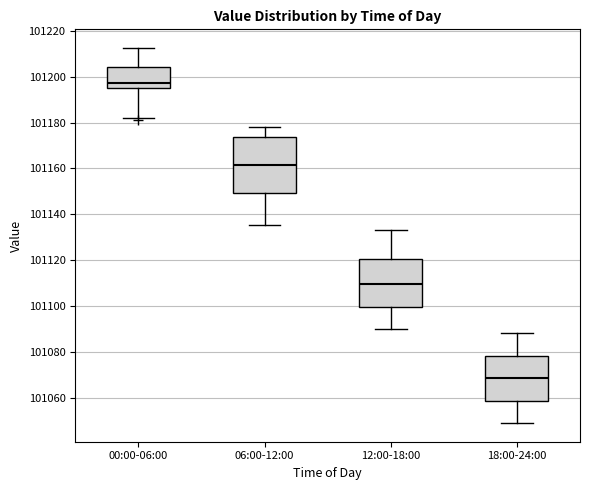

Reading left to right, transcribe this box plot: for each box, give where its median line is, the range the box spans, and where its two whiskers end, as read against the y-axis. The values are not printed on the chart, so give them approximately, as read against the axis.

00:00-06:00: median 101198, box 101196 to 101204, whiskers 101182 to 101212
06:00-12:00: median 101162, box 101150 to 101174, whiskers 101136 to 101178
12:00-18:00: median 101110, box 101100 to 101120, whiskers 101090 to 101134
18:00-24:00: median 101068, box 101058 to 101078, whiskers 101050 to 101088